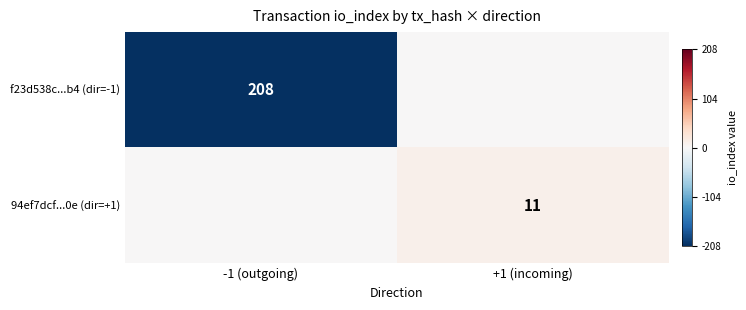

True or false: 94ef7dcf...0e (dir=+1) has a value of 18 at +1 (incoming).

False